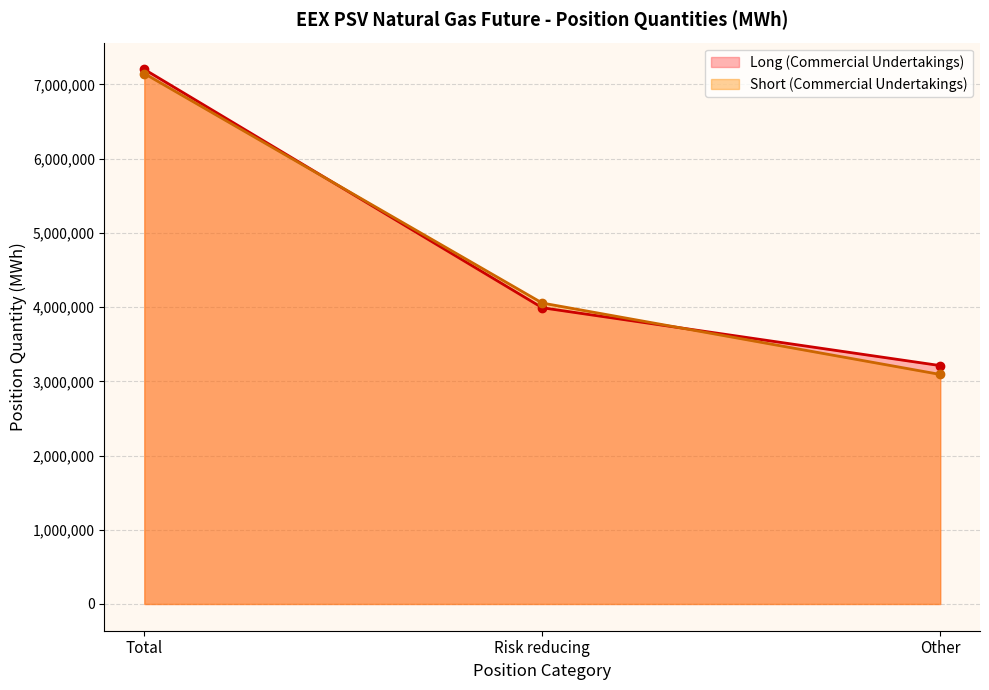

Reading right to left, transcribe all the data shown in this chart.

Long (Commercial Undertakings): Other=3211704	Risk reducing=3991032	Total=7202736
Short (Commercial Undertakings): Other=3092328	Risk reducing=4054368	Total=7146696